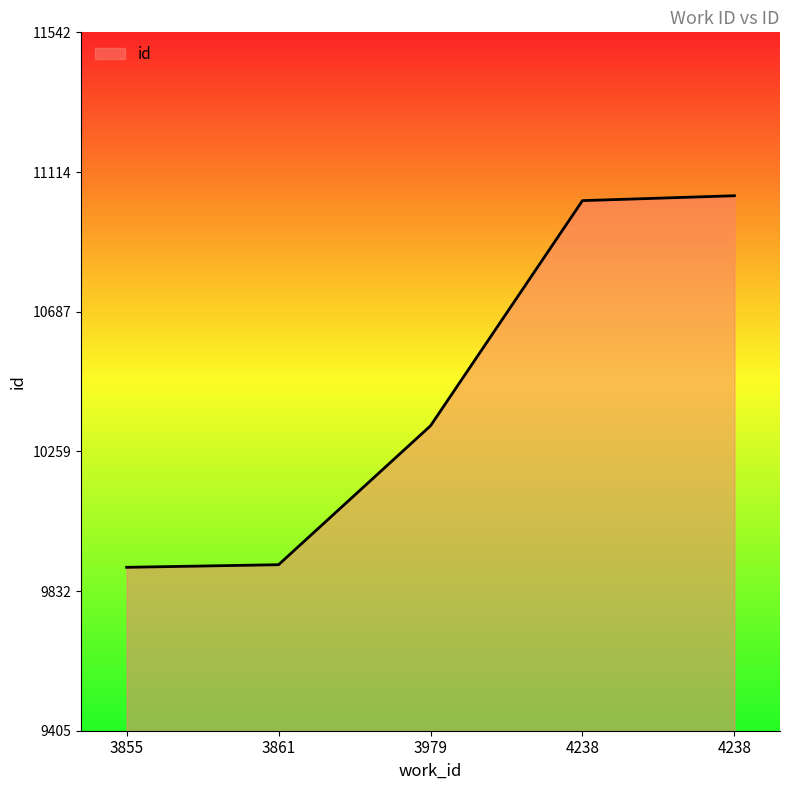

How many series are shown in this chart?

1